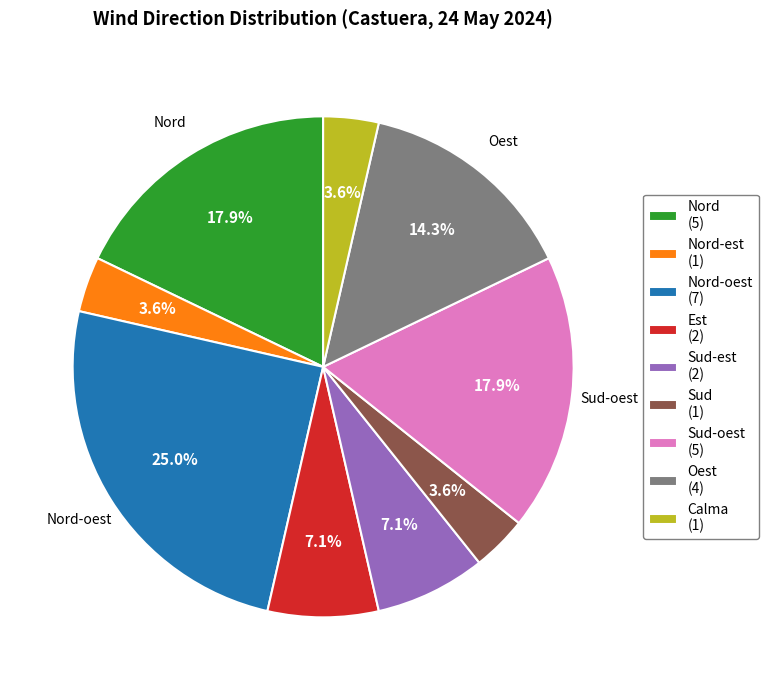

What is the largest slice in the pie chart?

Nord-oest (7)